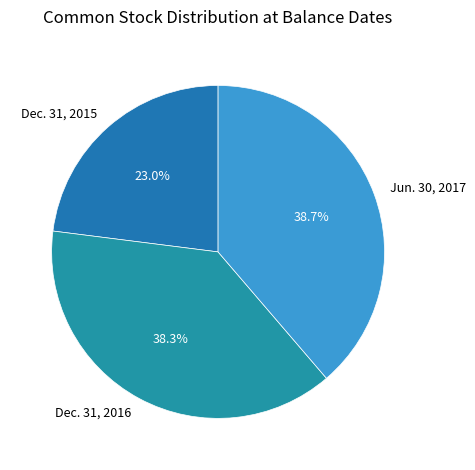

The Dec. 31, 2015 slice represents 33% of the pie. True or false?

False